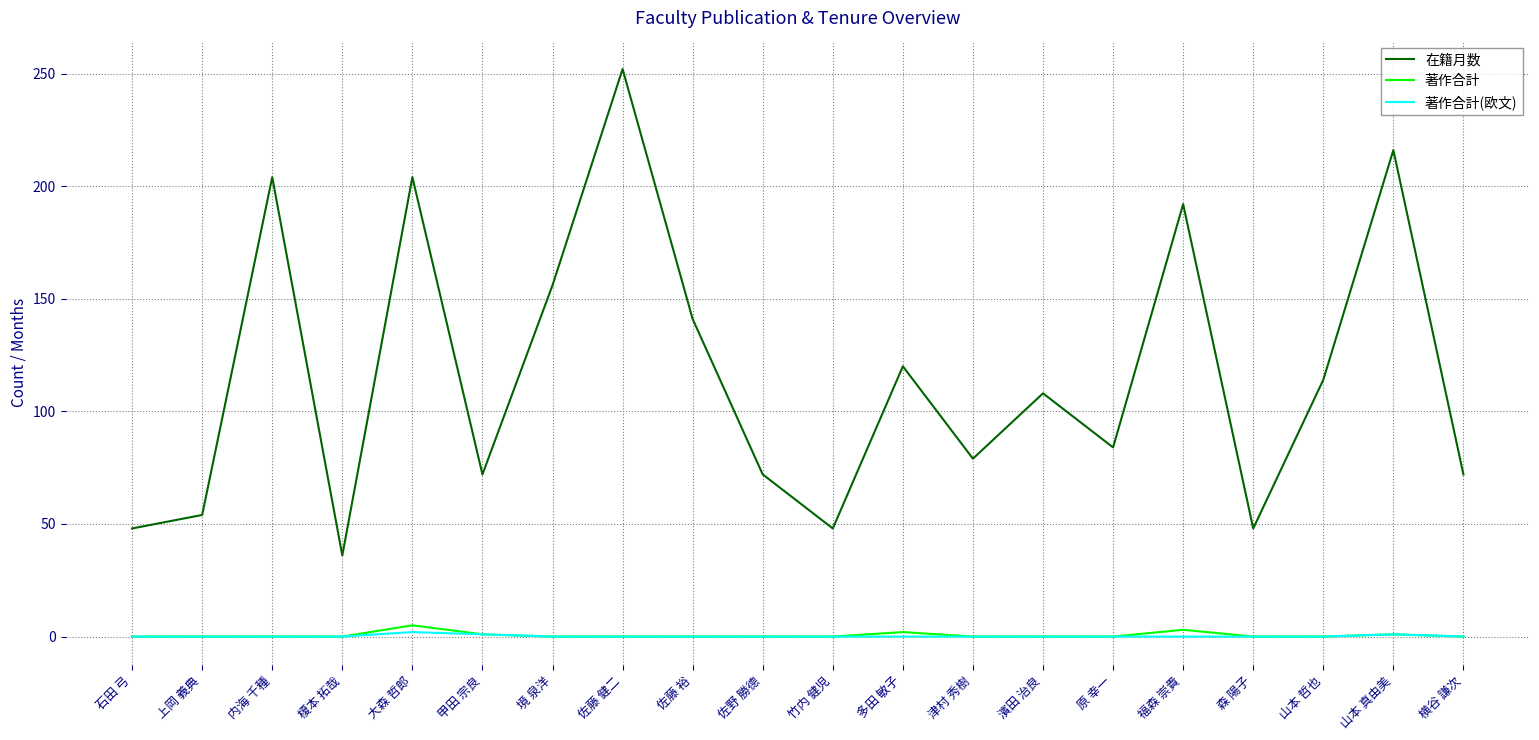

What is the total value across all series at 石田 弓?

48